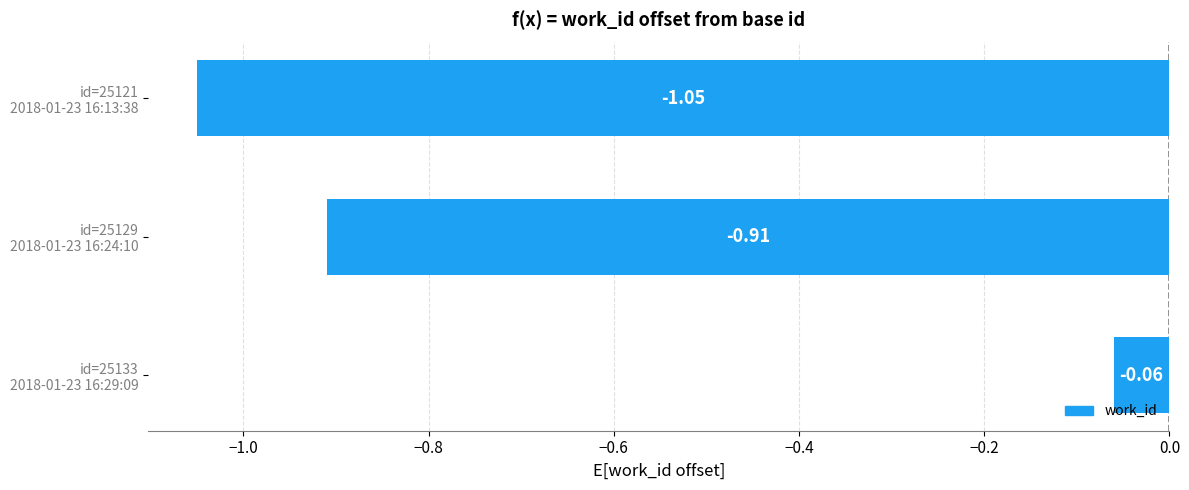

At which category does the chart reach its minimum across all series?

id=25121
2018-01-23 16:13:38